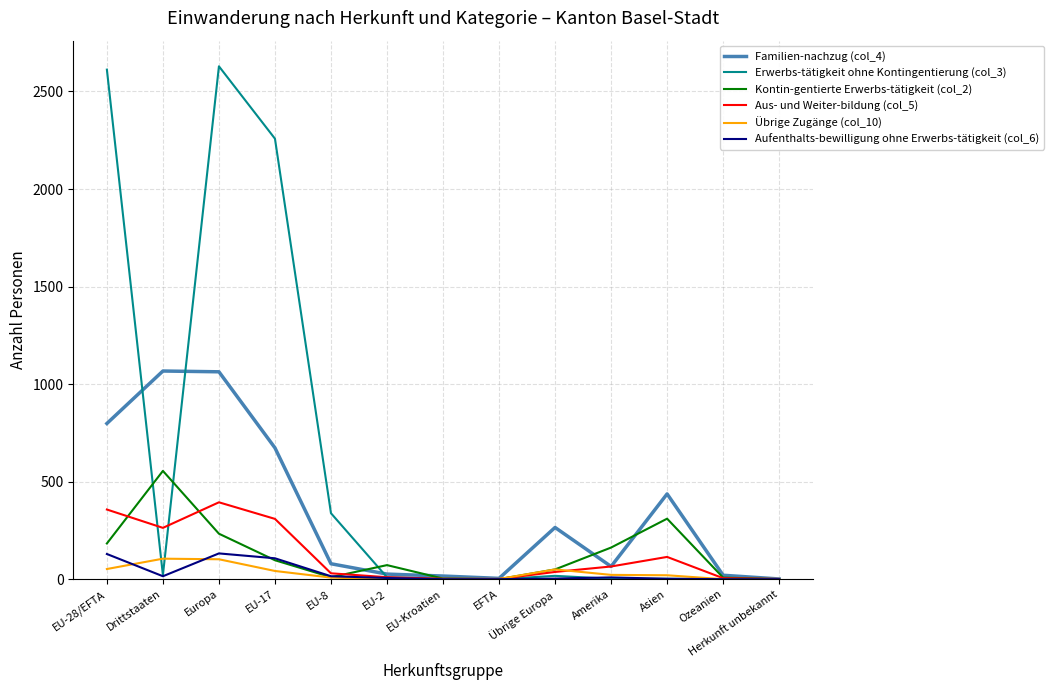

What are all the series names shown in the legend?

Familien-nachzug (col_4), Erwerbs-tätigkeit ohne Kontingentierung (col_3), Kontin-gentierte Erwerbs-tätigkeit (col_2), Aus- und Weiter-bildung (col_5), Übrige Zugänge (col_10), Aufenthalts-bewilligung ohne Erwerbs-tätigkeit (col_6)